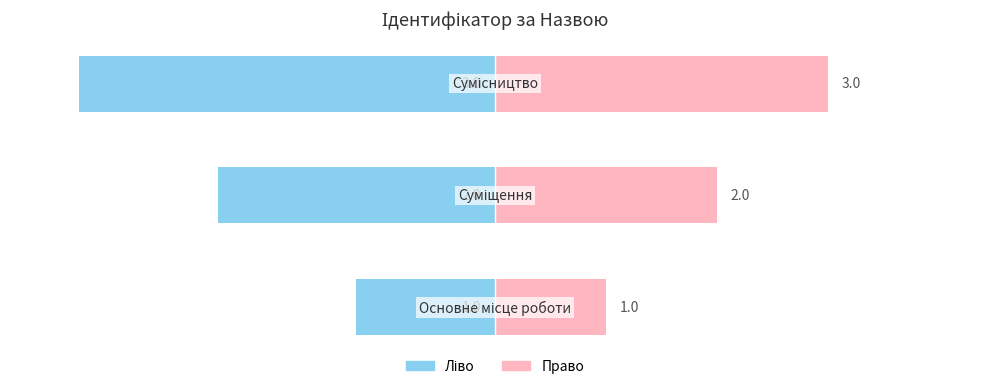

How many Ідентифікатор (ліво) values are between -30 and -10?

3